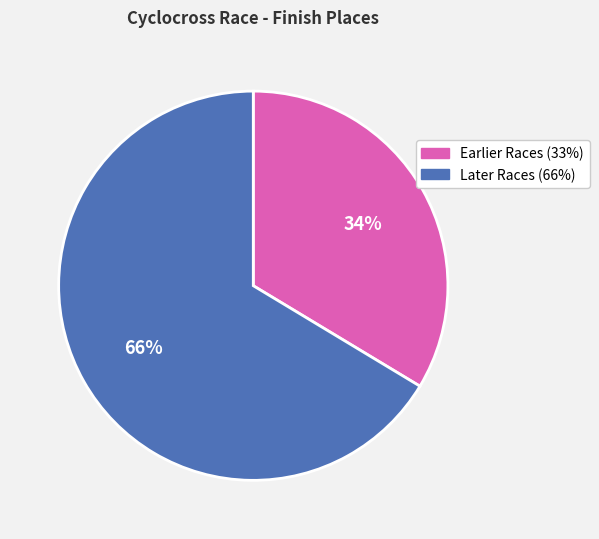

To the nearest percent, what is the average slice percentage?

50%